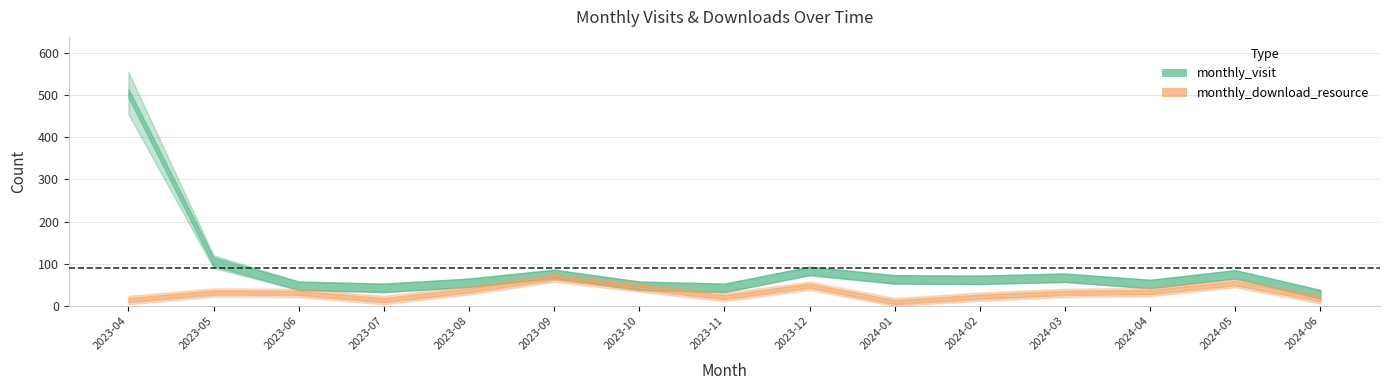

List the series in order of their peak value, highest first.

monthly_visit, monthly_download_resource